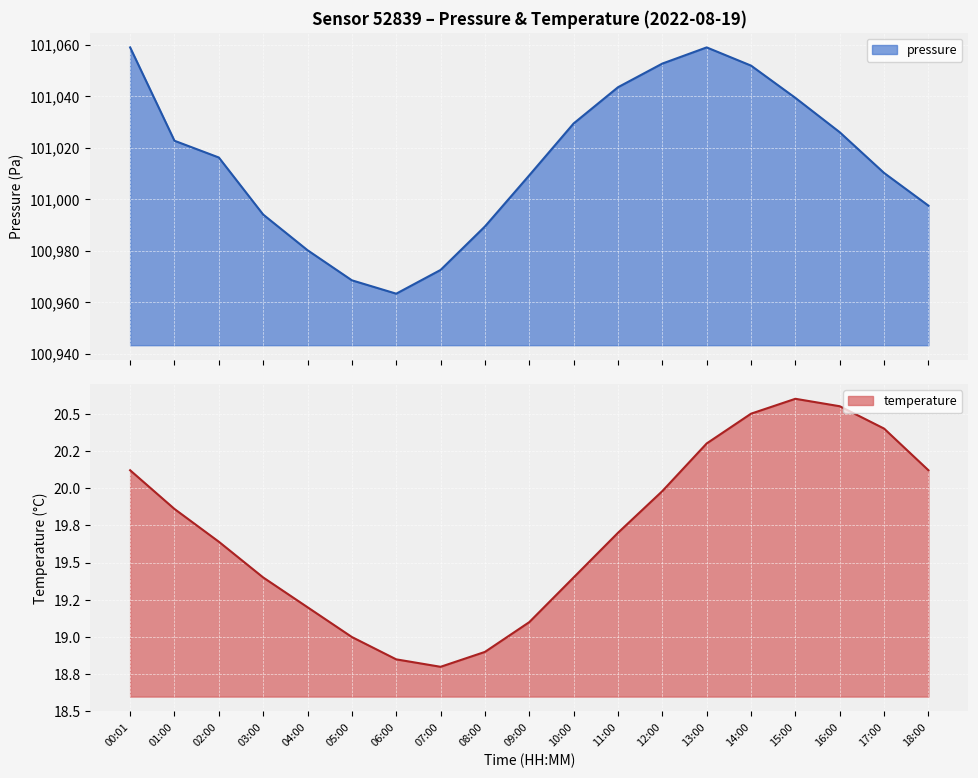

Rank the series by their maximum value, from lowest to highest.

temperature, pressure